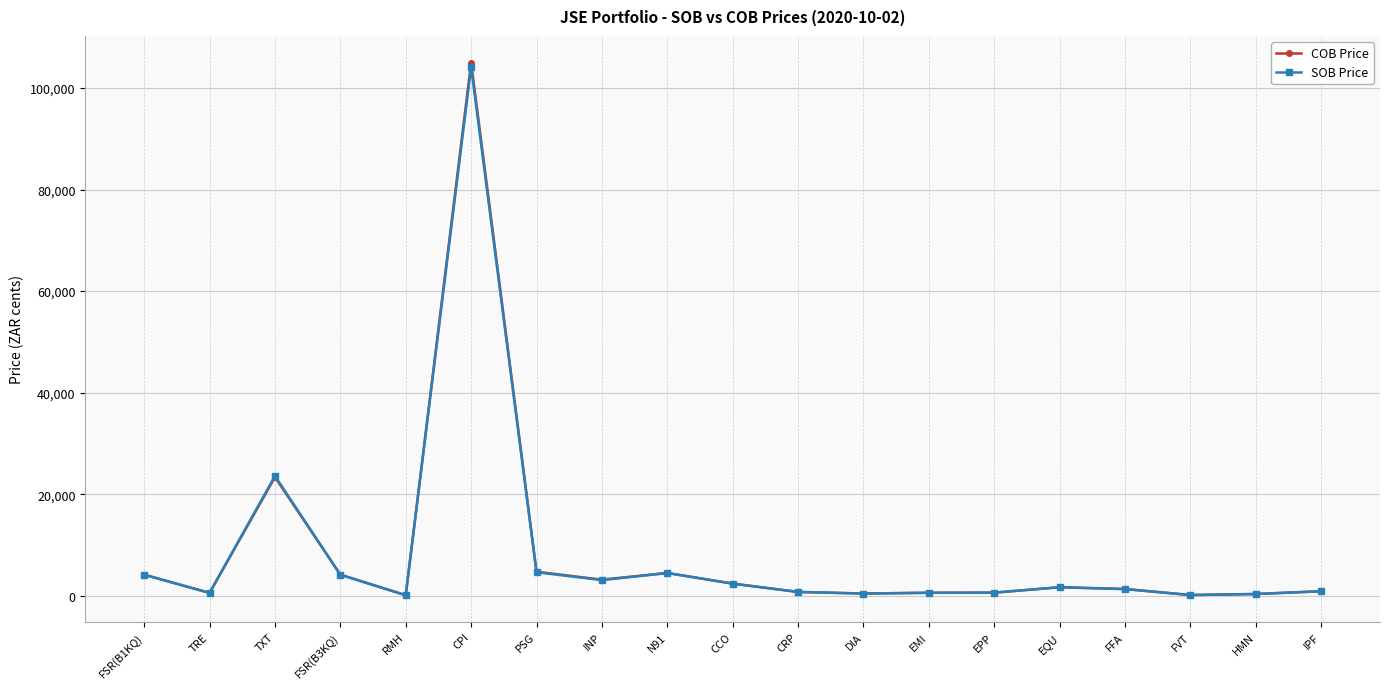

True or false: SOB Price has a value of 1325 at FFA.

True